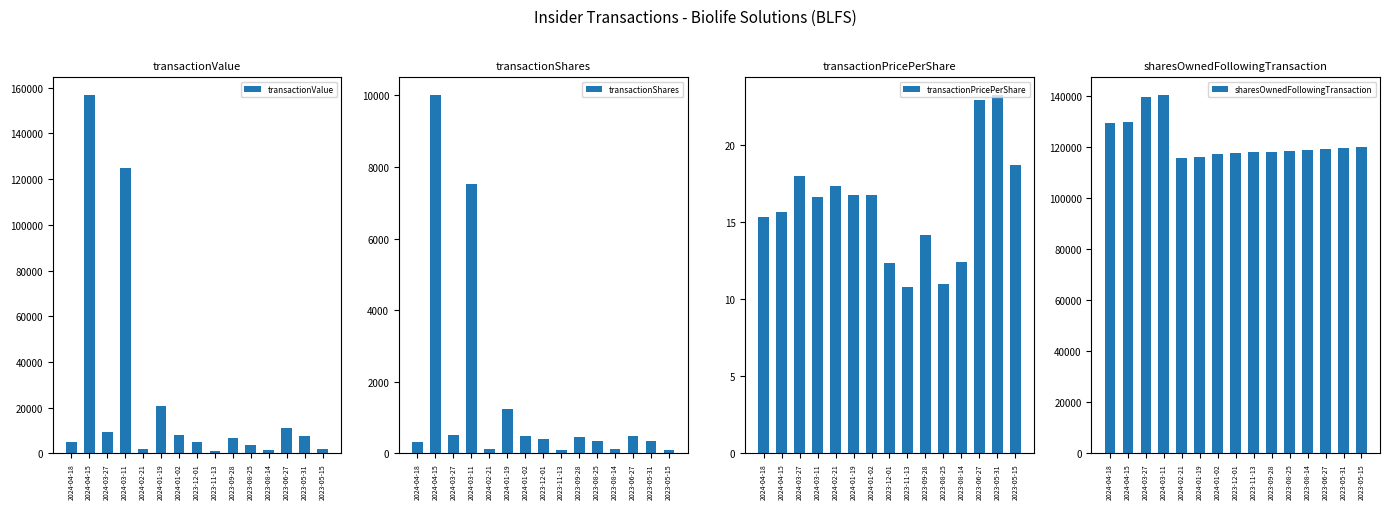

True or false: transactionShares has a value of 491.0 at 2024-01-02.

True